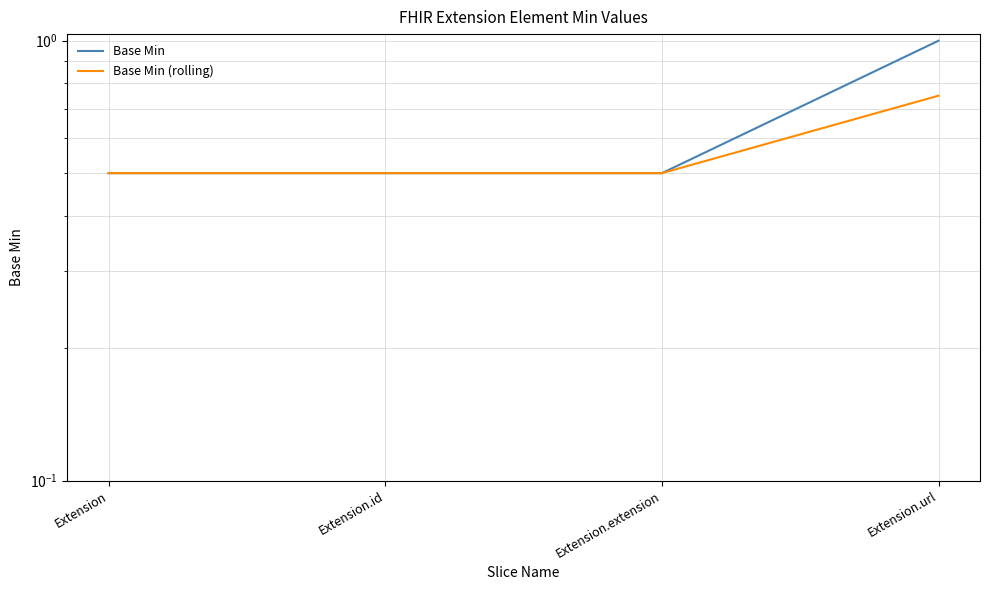

Which label corresponds to the largest value in the chart?

Extension.url